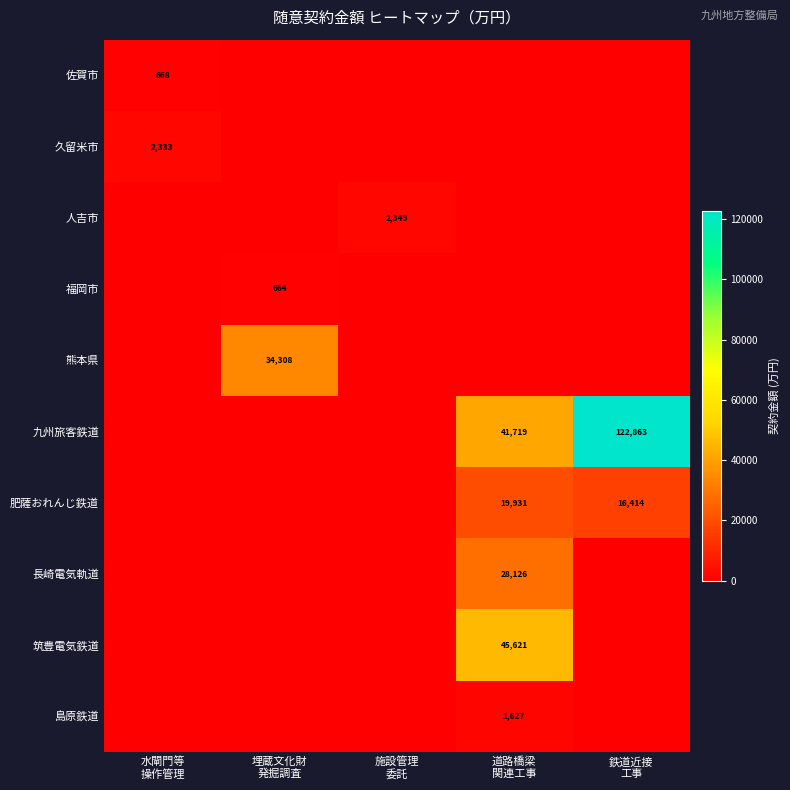

Rank the series at 埋蔵文化財 発掘調査 from highest to lowest value.

熊本県, 福岡市, 佐賀市, 久留米市, 人吉市, 九州旅客鉄道, 肥薩おれんじ鉄道, 長崎電気軌道, 筑豊電気鉄道, 島原鉄道